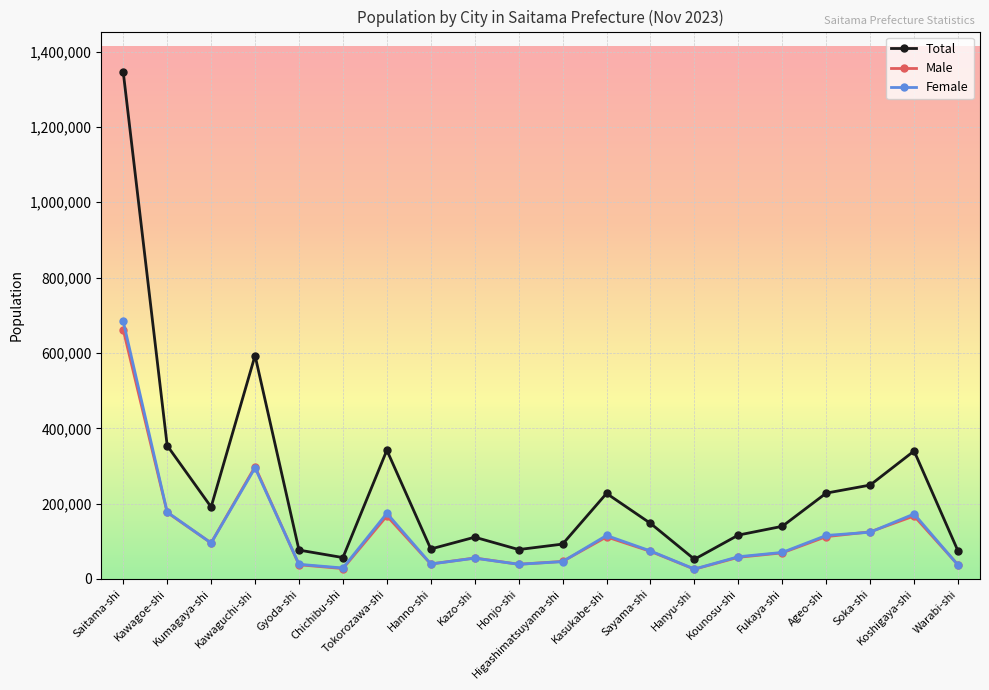

At which category is the sum across all series the highest?

Saitama-shi